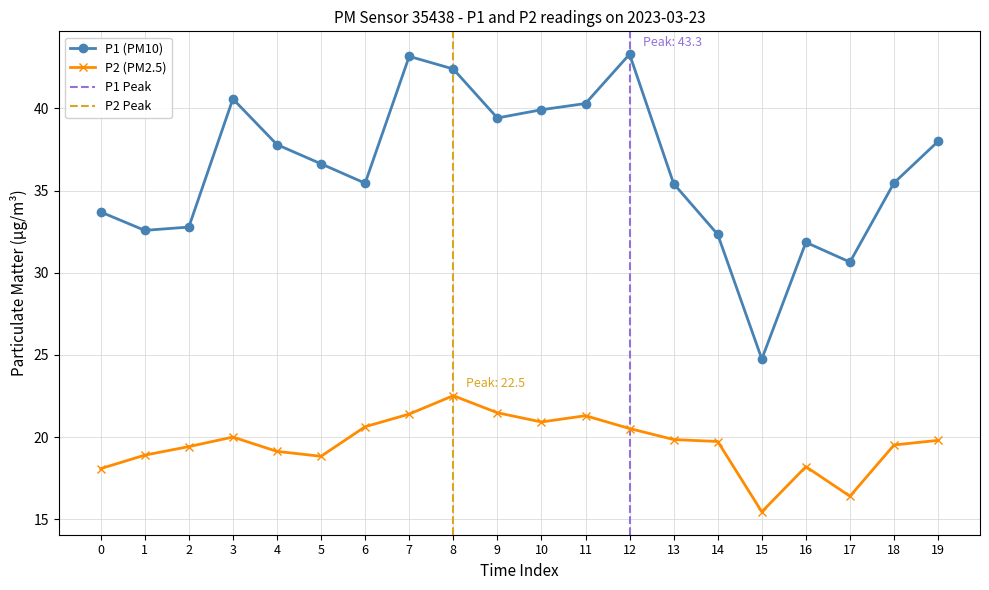

What is the value of the P1 point at the 17th from the left?

31.9